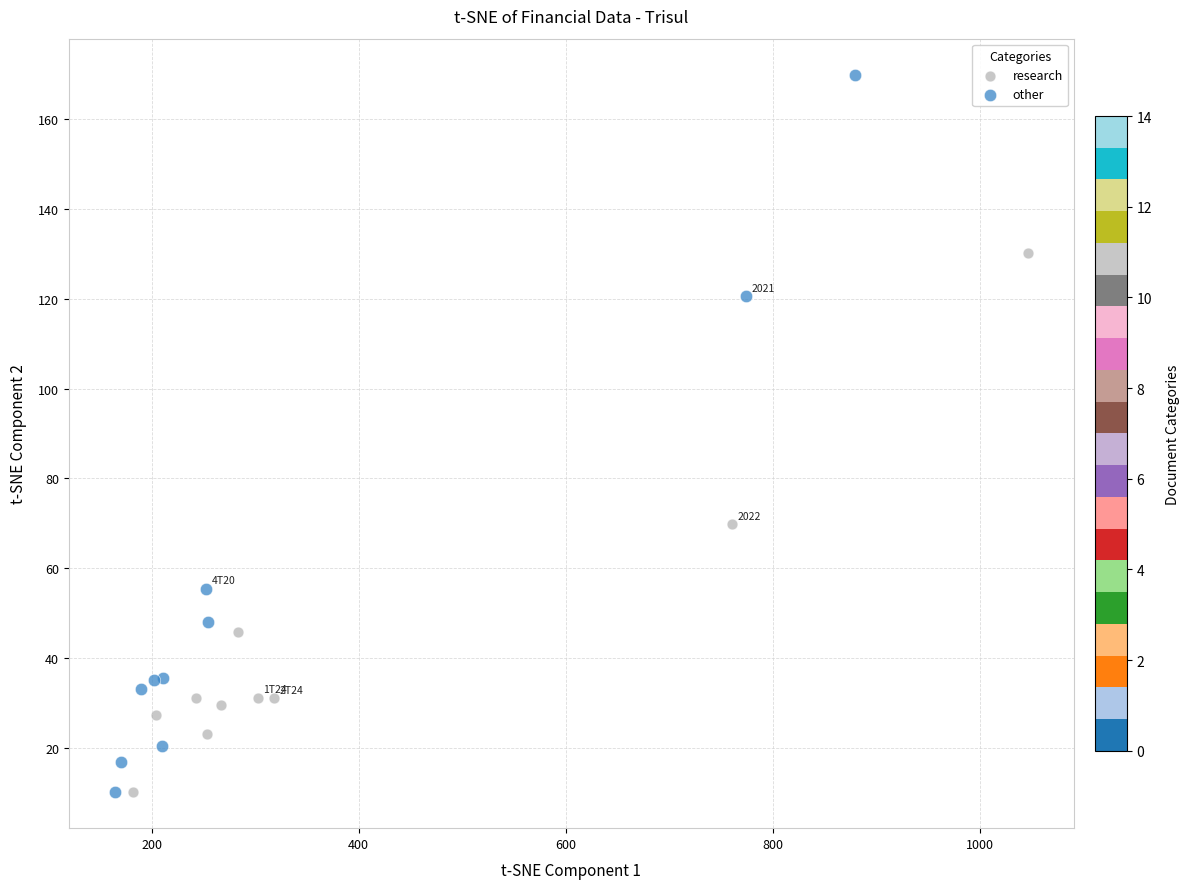

What are all the series names shown in the legend?

research, other